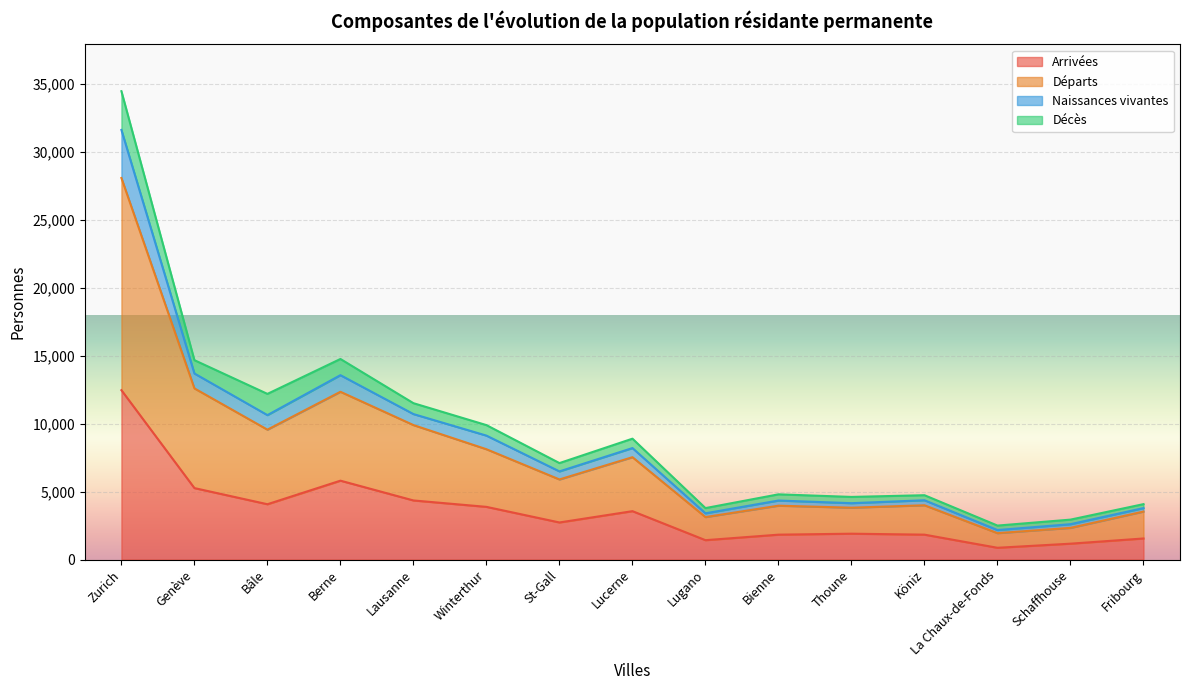

What is the label of the 3rd point from the left?

Bâle